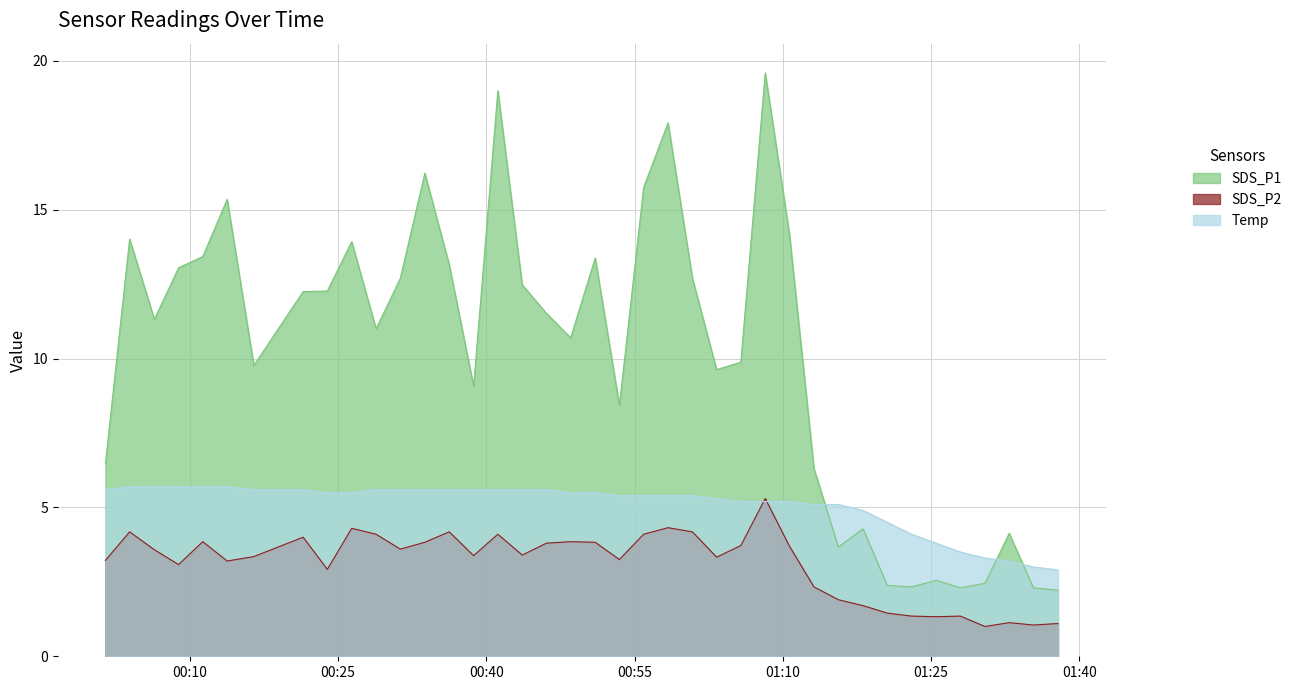

Where do Temp and SDS_P2 first cross each other?

2023/02/02 01:05:45 and 2023/02/02 01:08:13